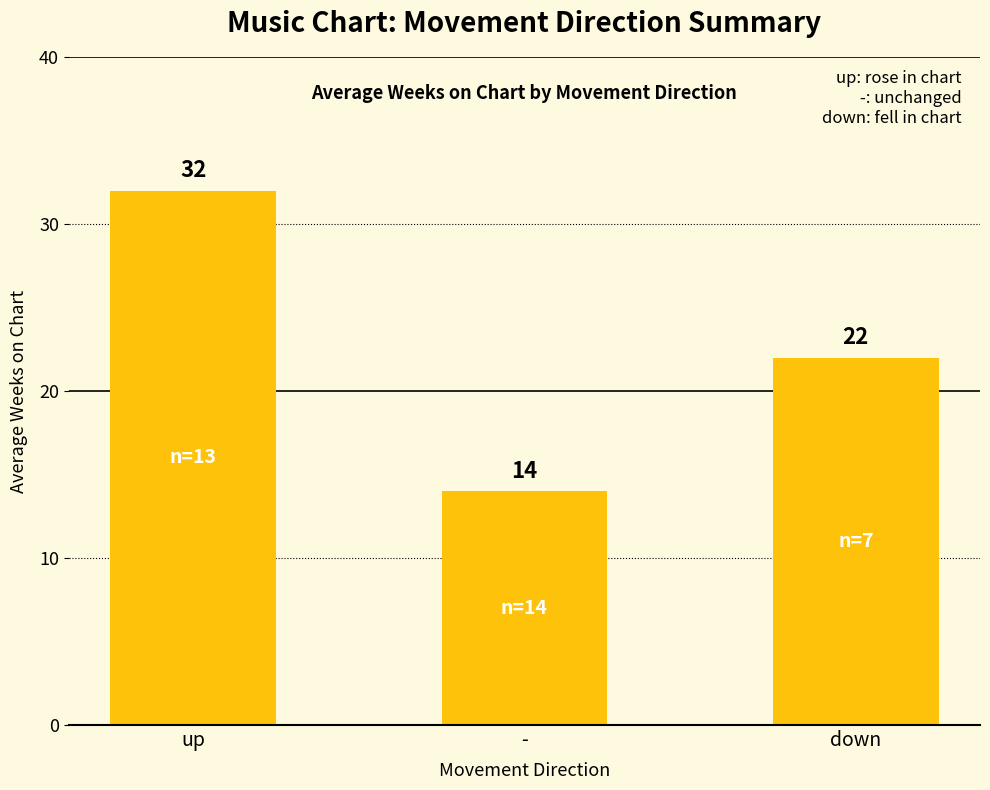

List the labels in order of value, largest first.

up, down, -